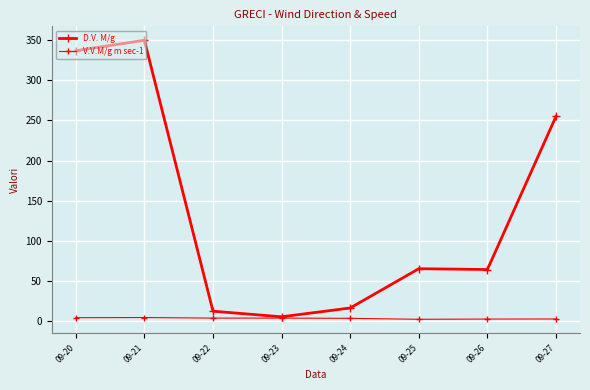

True or false: D.V. M/g has a value of 337.0 at 09-20.

True